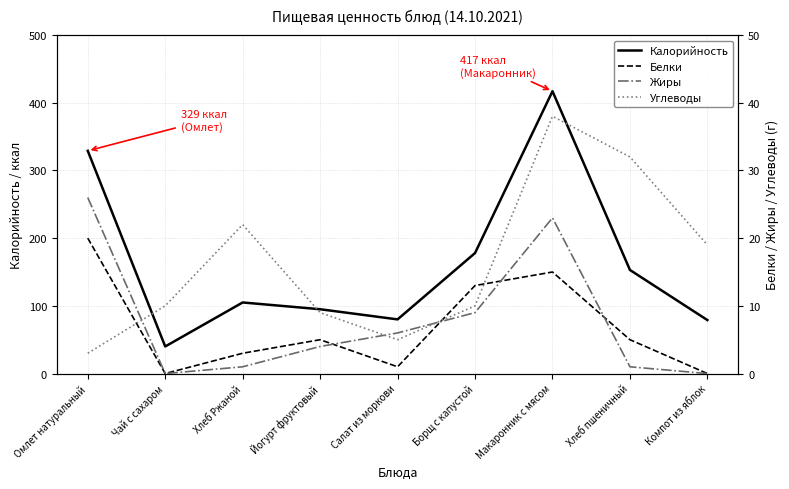

How many data points does each series have?

9